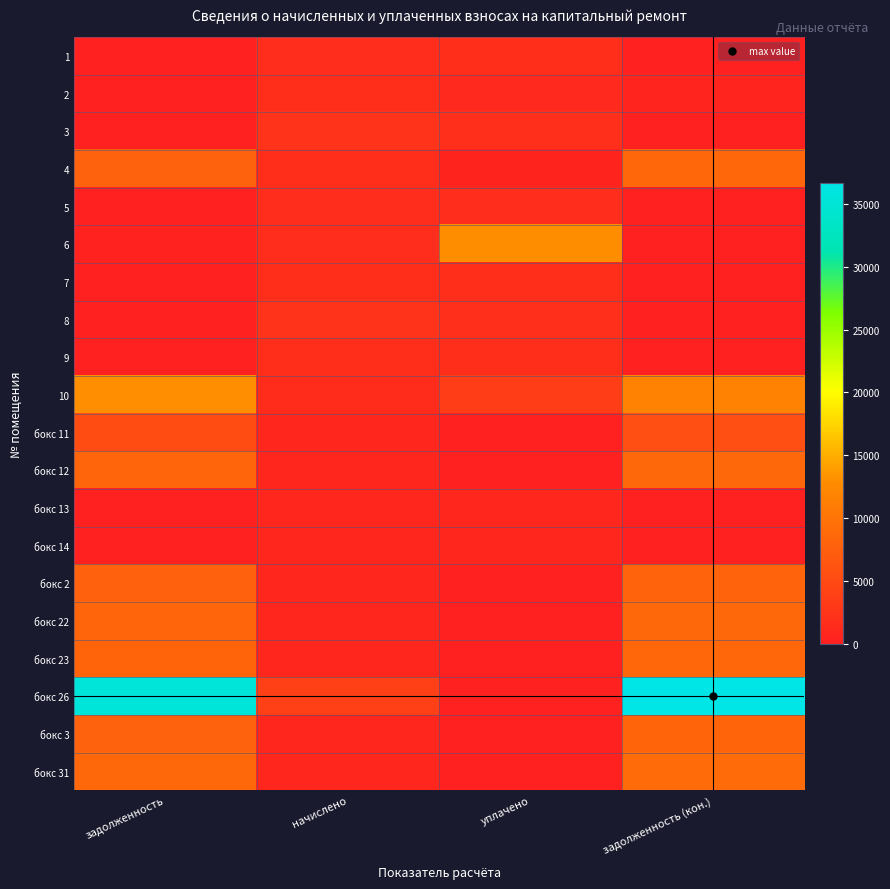

At which category does the chart reach its minimum across all series?

задолженность (кон.)